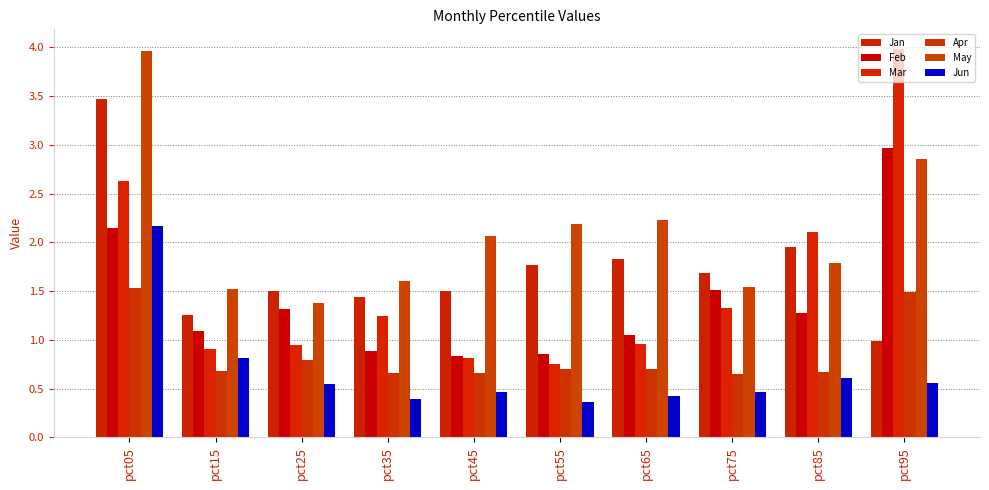

List the series in order of their peak value, lowest first.

Apr, Jun, Feb, Jan, May, Mar